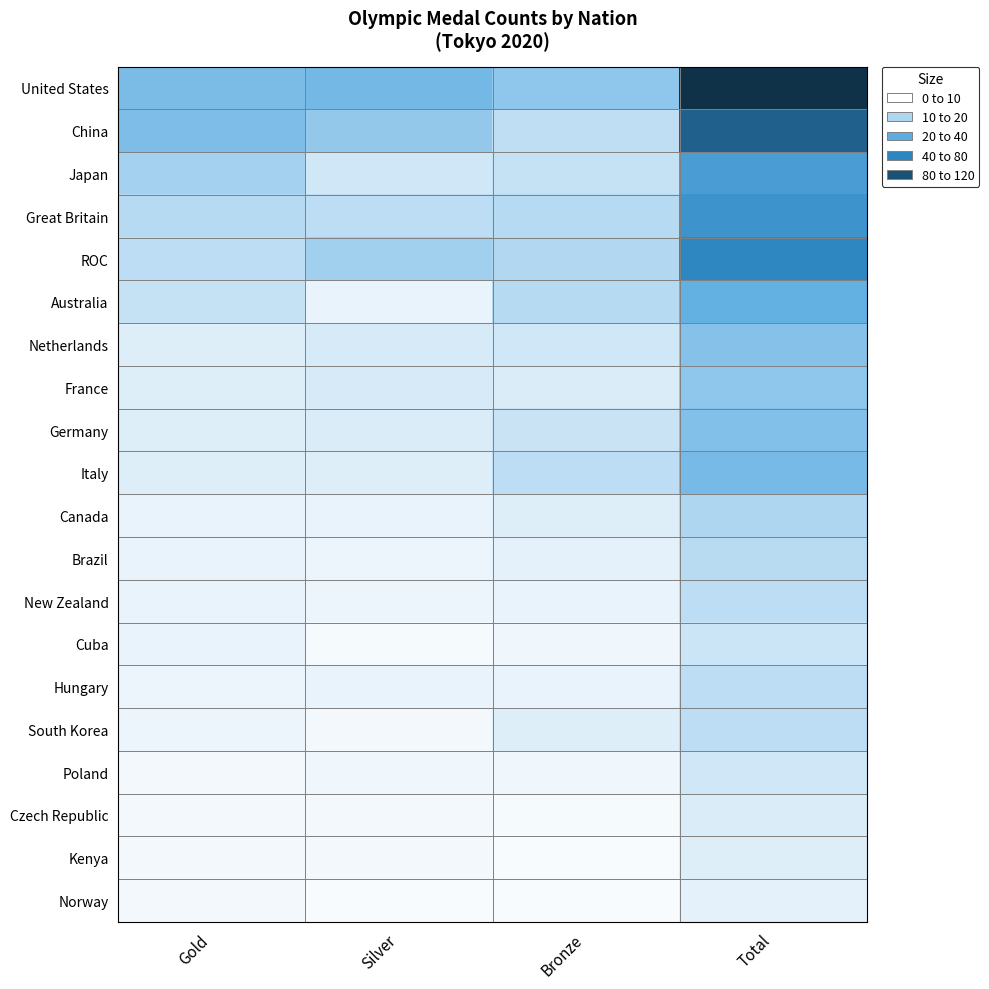

Which series has the widest spread of values?

United States